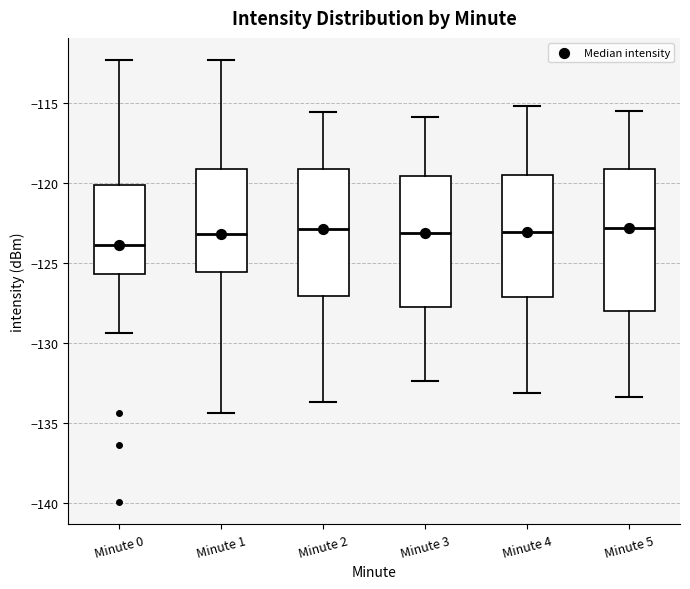

Which box has the lowest median line?

Minute 0